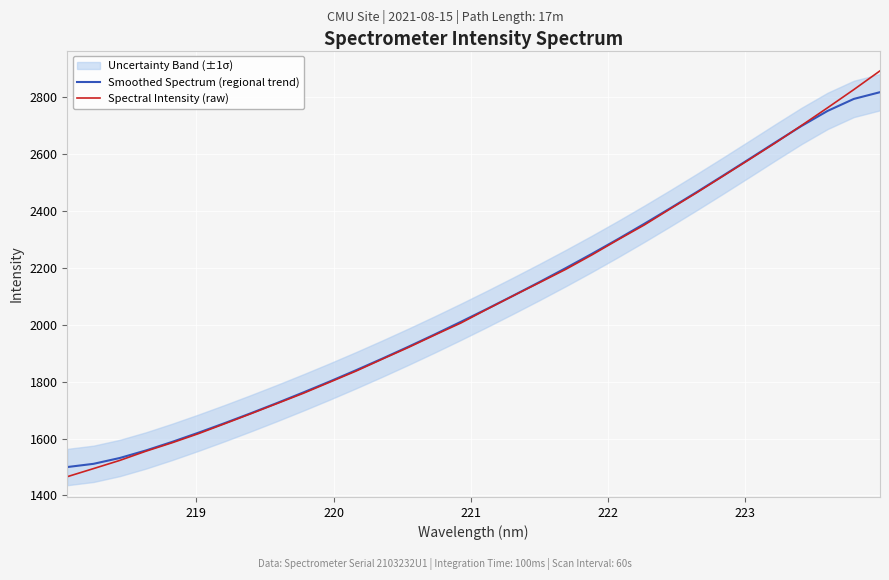

What is the difference between the maximum and minimum values in the Smoothed Spectrum (regional trend) series?

1318.5